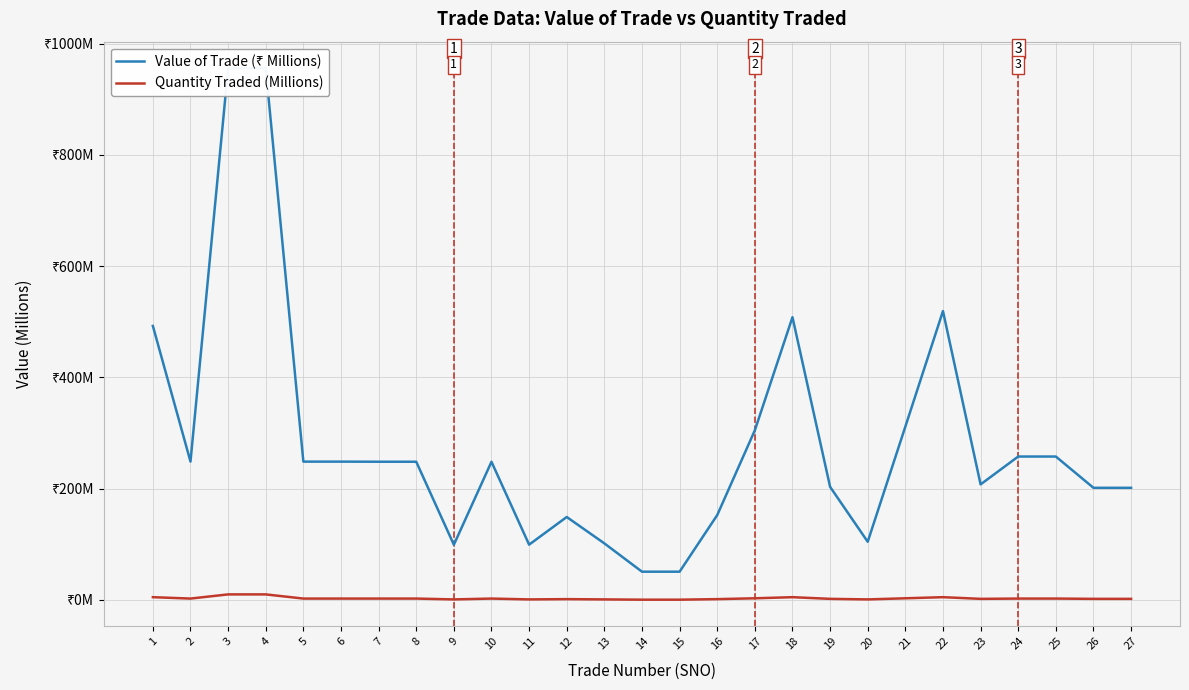

How many lines are shown in the chart?

2